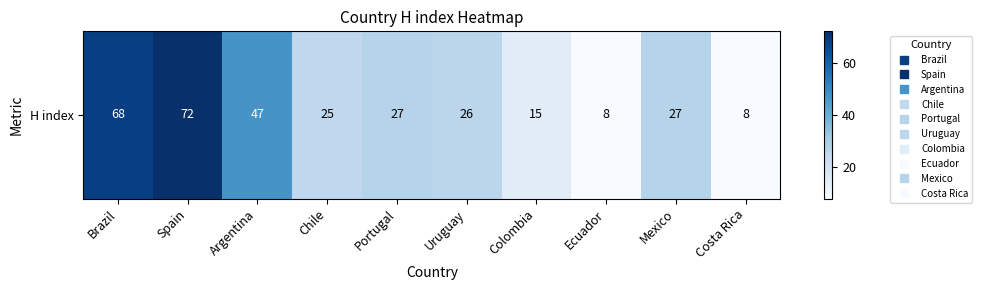

Rank the categories by value from lowest to highest.

Ecuador, Costa Rica, Colombia, Chile, Uruguay, Portugal, Mexico, Argentina, Brazil, Spain